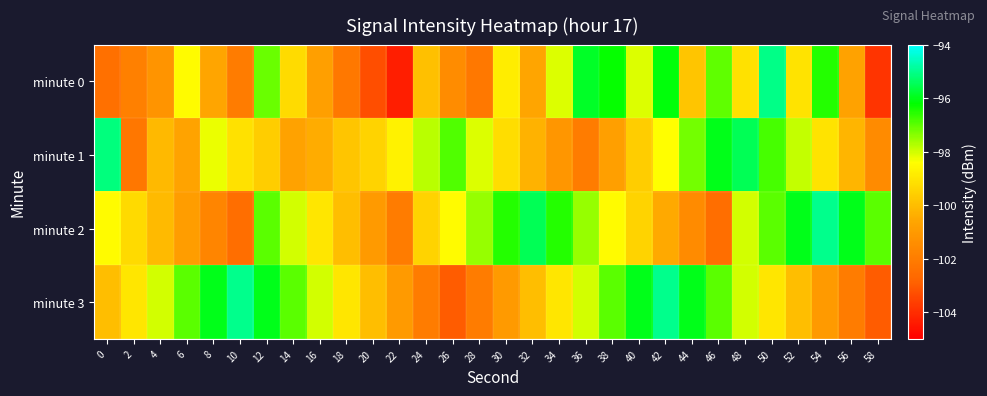

Reading right to left, extract all data points from this chart.

minute 0: 58=-103.8	56=-100.7	54=-96.5	52=-99.1	50=-95.1	48=-99.1	46=-97.0	44=-99.8	42=-96.1	40=-98.1	38=-96.3	36=-95.9	34=-98.1	32=-100.6	30=-98.8	28=-102.2	26=-101.5	24=-100.0	22=-104.3	20=-103.3	18=-102.1	16=-100.8	14=-99.2	12=-97.1	10=-102.0	8=-100.6	6=-98.5	4=-101.2	2=-101.9	0=-102.4
minute 1: 58=-101.5	56=-100.2	54=-99.1	52=-97.9	50=-96.8	48=-95.5	46=-96.0	44=-97.2	42=-98.4	40=-99.6	38=-100.8	36=-102.0	34=-101.1	32=-100.3	30=-99.2	28=-98.1	26=-96.9	24=-97.8	22=-98.7	20=-99.5	18=-99.8	16=-100.4	14=-100.7	12=-99.6	10=-99.1	8=-98.2	6=-100.7	4=-100.1	2=-102.2	0=-95.1
minute 2: 58=-97.0	56=-96.0	54=-95.0	52=-96.0	50=-97.0	48=-98.0	46=-102.5	44=-101.5	42=-100.5	40=-99.5	38=-98.5	36=-97.5	34=-96.5	32=-95.5	30=-96.5	28=-97.5	26=-98.5	24=-99.5	22=-102.0	20=-101.0	18=-100.0	16=-99.0	14=-98.0	12=-97.0	10=-102.5	8=-101.7	6=-100.9	4=-100.1	2=-99.3	0=-98.5
minute 3: 58=-103.0	56=-102.0	54=-101.0	52=-100.0	50=-99.0	48=-98.0	46=-97.0	44=-96.0	42=-95.0	40=-96.0	38=-97.0	36=-98.0	34=-99.0	32=-100.0	30=-101.0	28=-102.0	26=-103.0	24=-102.0	22=-101.0	20=-100.0	18=-99.0	16=-98.0	14=-97.0	12=-96.0	10=-95.0	8=-96.0	6=-97.0	4=-98.0	2=-99.0	0=-100.0